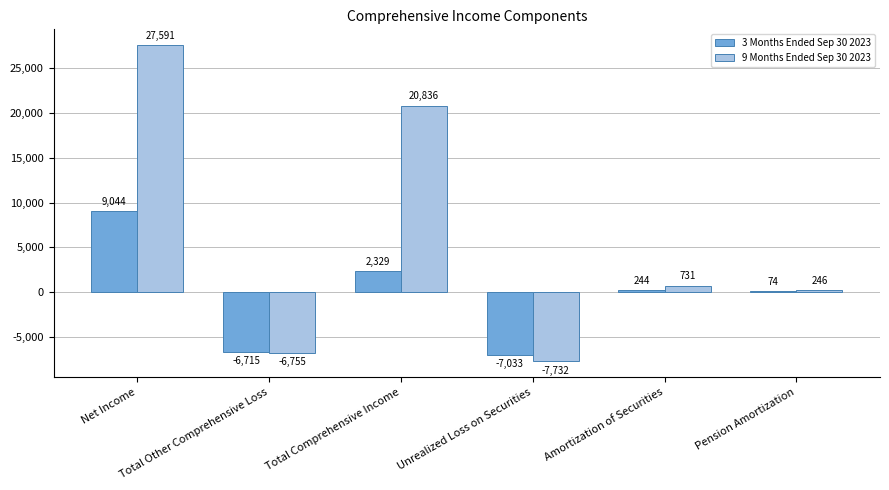

What is the average value of the 9 Months Ended Sep 30 2023 series?

5820